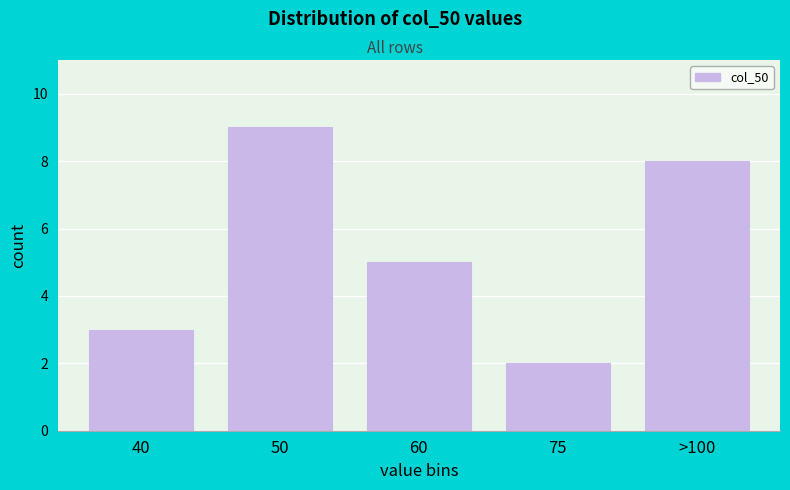

Reading left to right, transcribe all the data shown in this chart.

40=3	50=9	60=5	75=2	>100=8